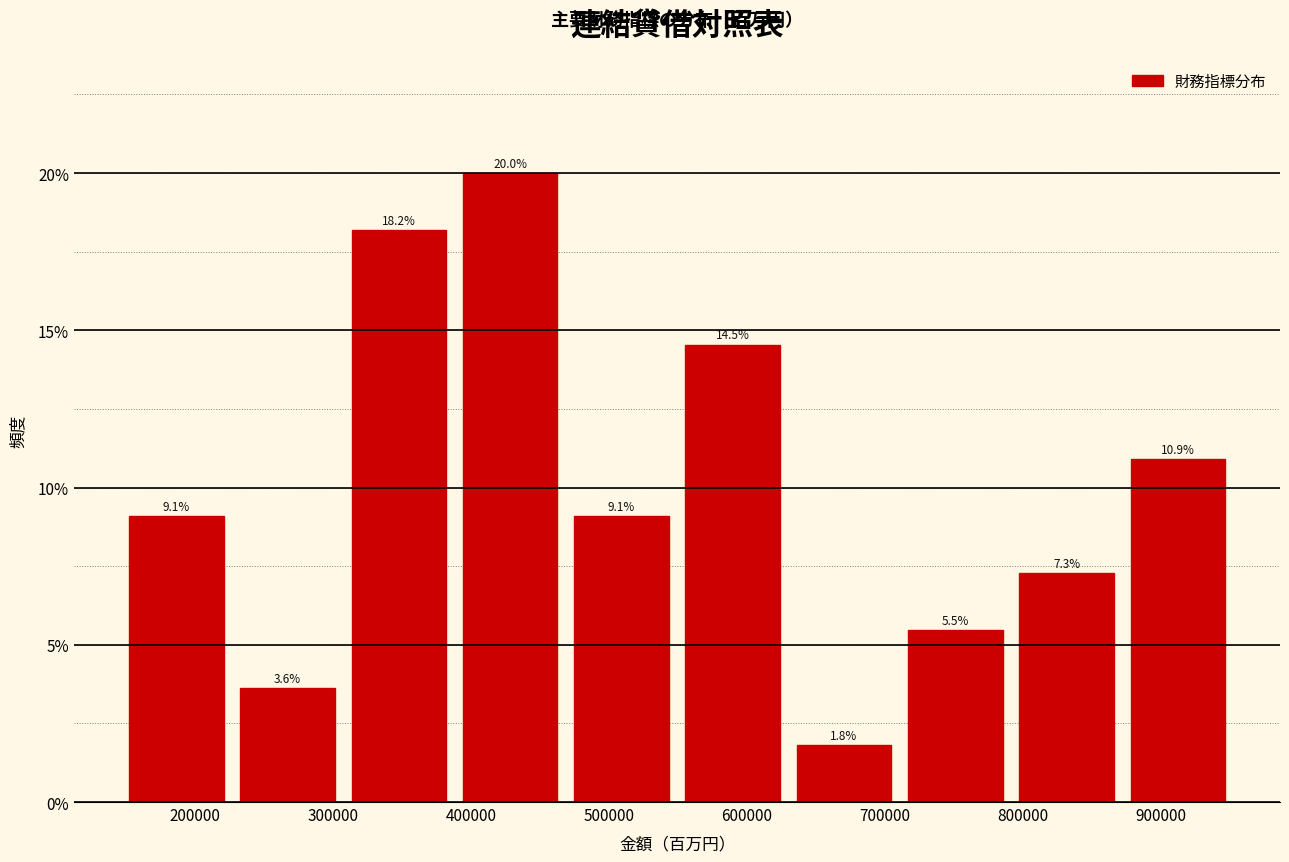

How tall is the bar that spans 870000 to 950000 on the x-axis? The bar edges are not printed on the chart, so give them approximately, as read against the axis.

10.9